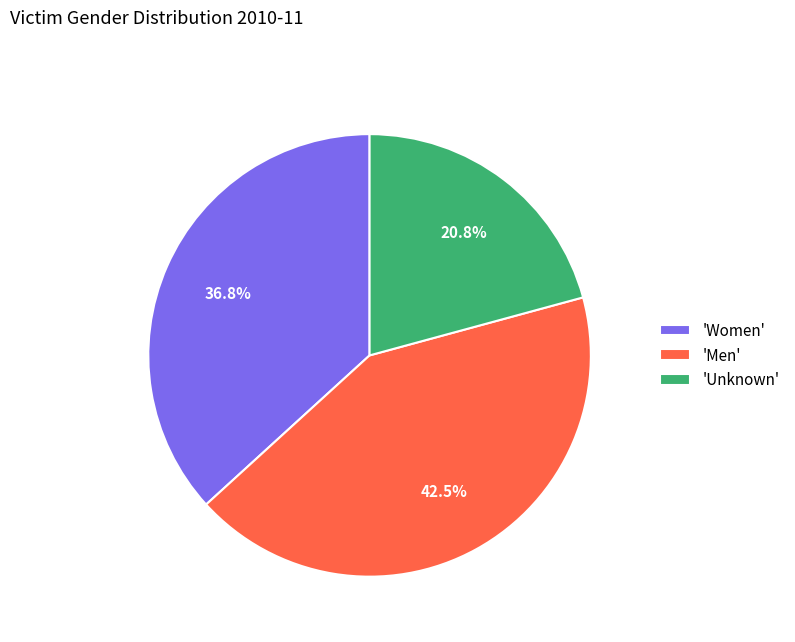

What is the total percentage of 'Men' and 'Unknown'?

63.2%